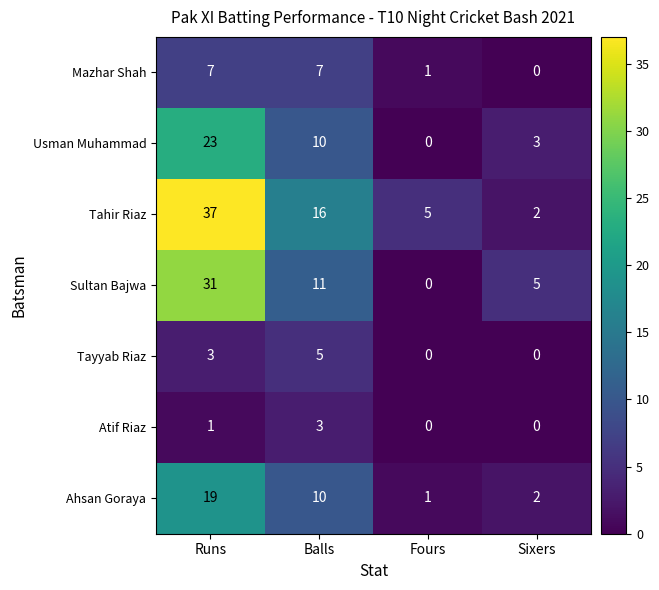

Which series has the widest spread of values?

Tahir Riaz